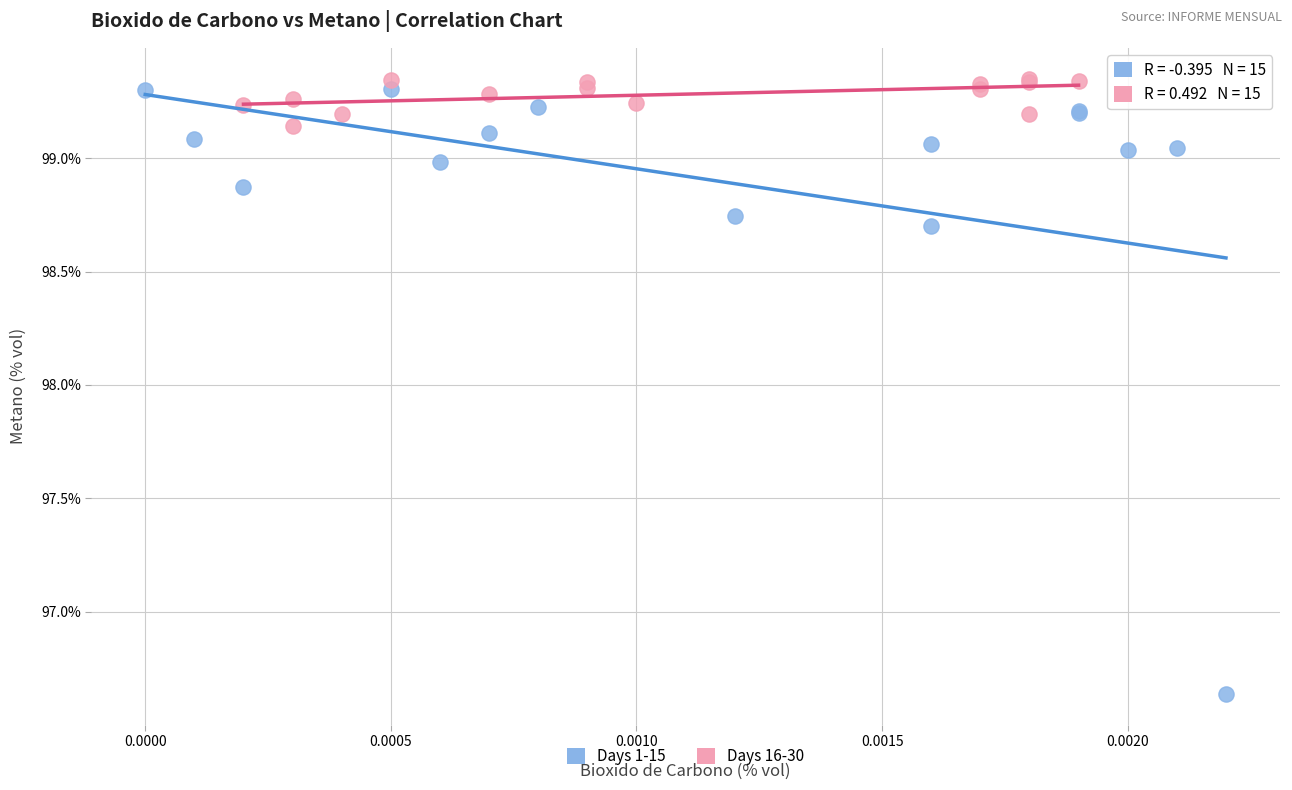

Which series contains the lowest Y value?

Days 1-15